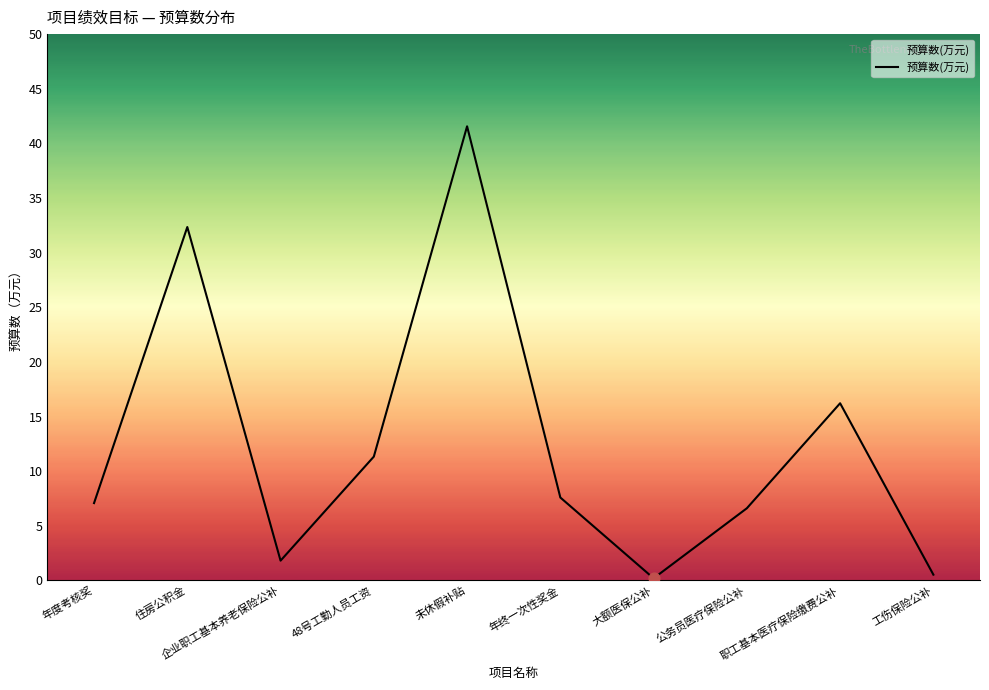

Which has a higher value, 未休假补贴 or 48号工勤人员工资?

未休假补贴